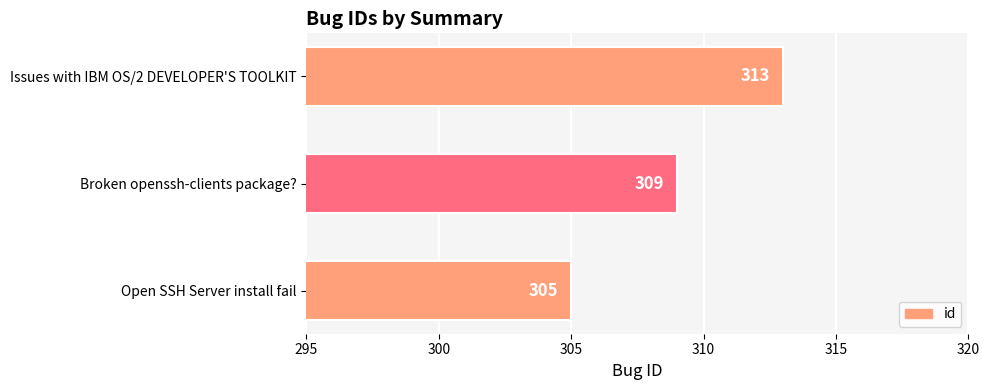

Which has a higher value, Broken openssh-clients package? or Issues with IBM OS/2 DEVELOPER'S TOOLKIT?

Issues with IBM OS/2 DEVELOPER'S TOOLKIT